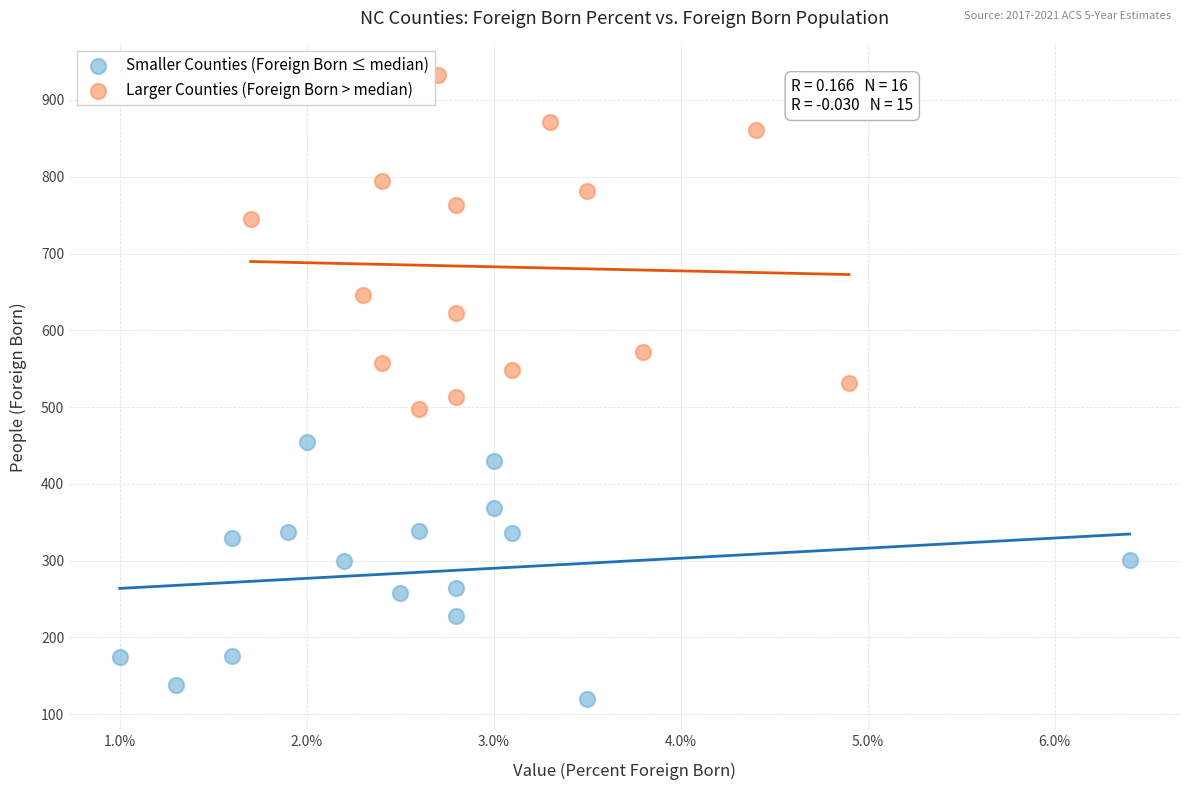

Which series reaches the minimum Y coordinate?

Smaller Counties (Foreign Born ≤ median)